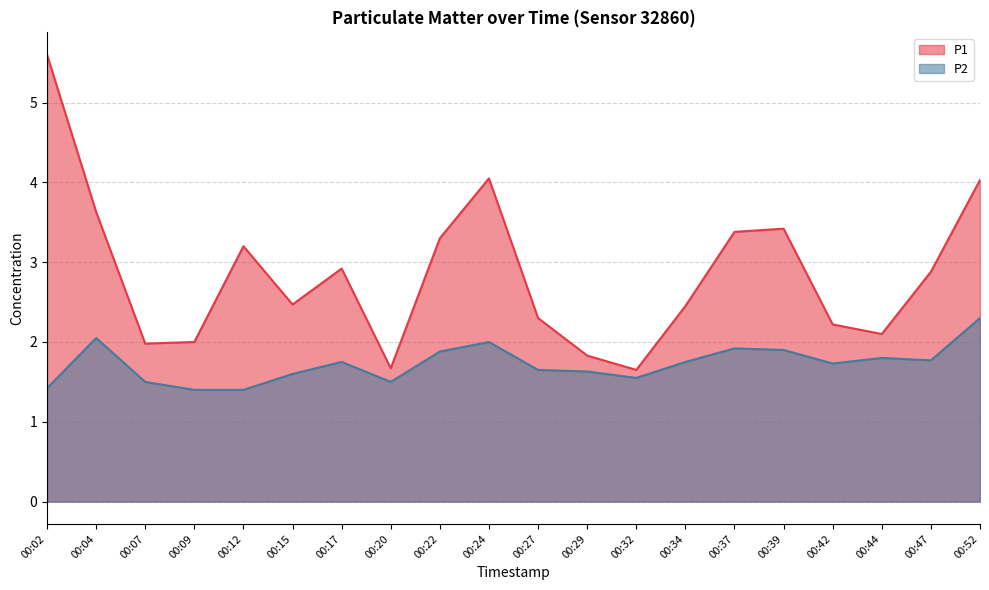

Rank the series by their maximum value, from highest to lowest.

P1, P2